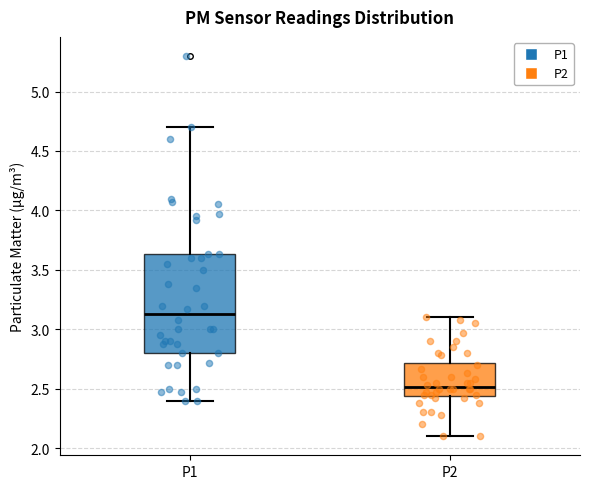

Which box is the tallest, from its lower edge to its upper edge?

P1